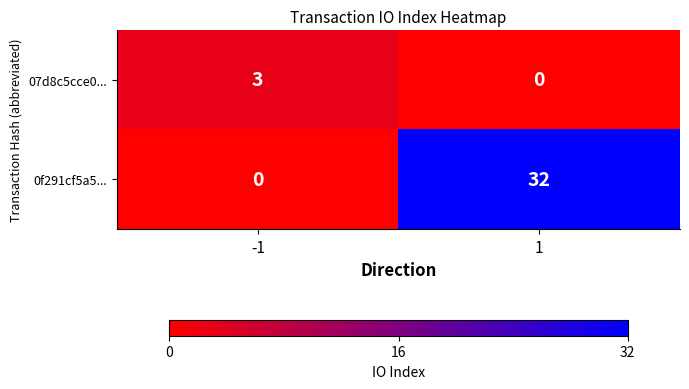

What is the maximum value for 07d8c5cce0...?

3